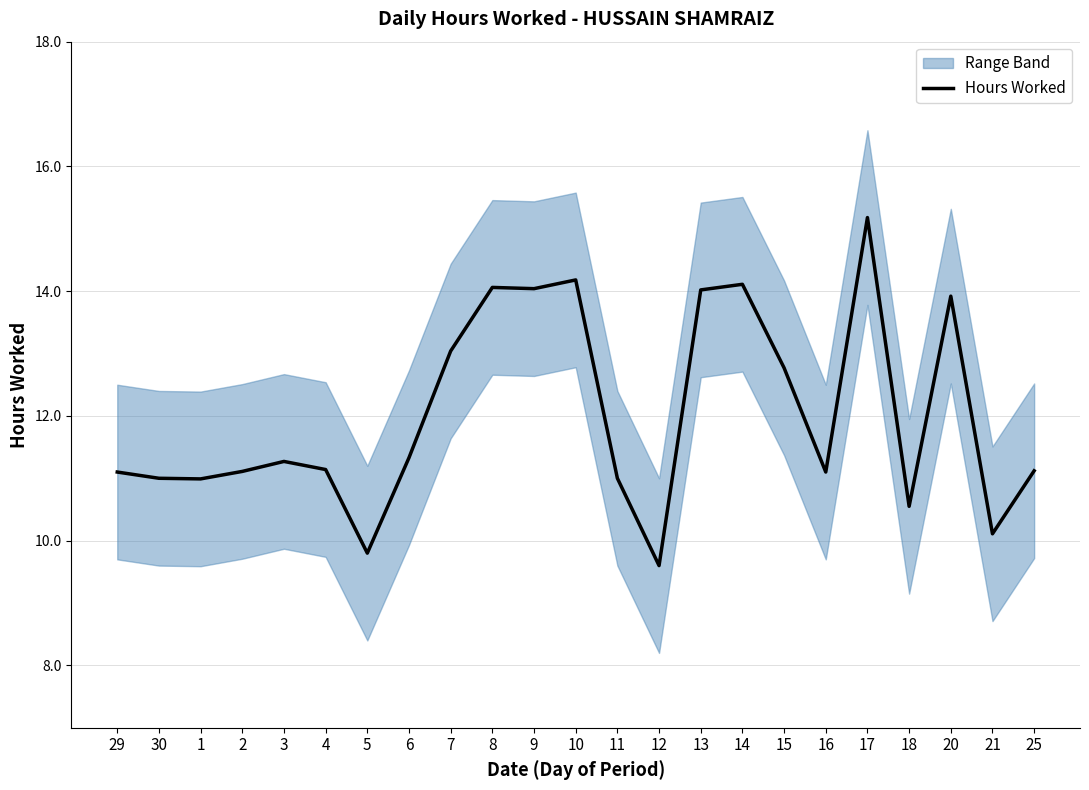

What is the sum of all values?

276.5